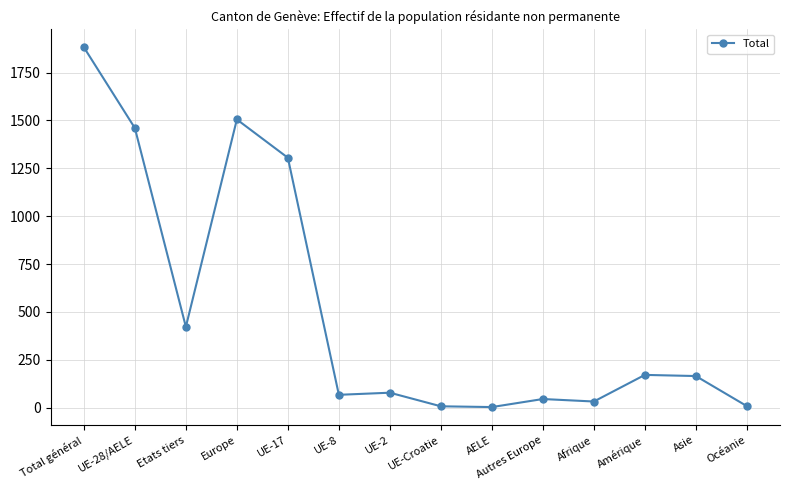

Where is the data nearest to the value 942?

UE-17